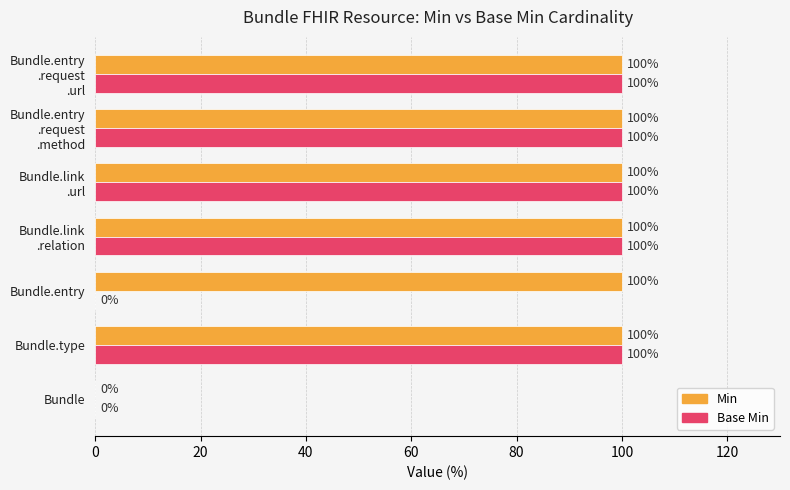

Which series changed the most between Bundle and Bundle.entry?

Min